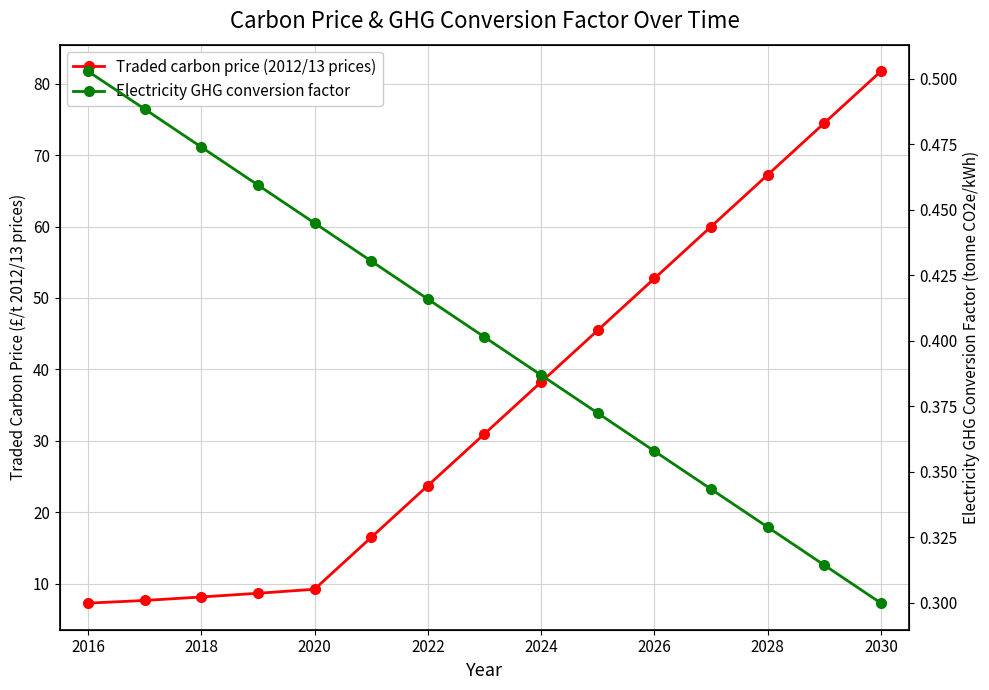

How many lines are shown in the chart?

2